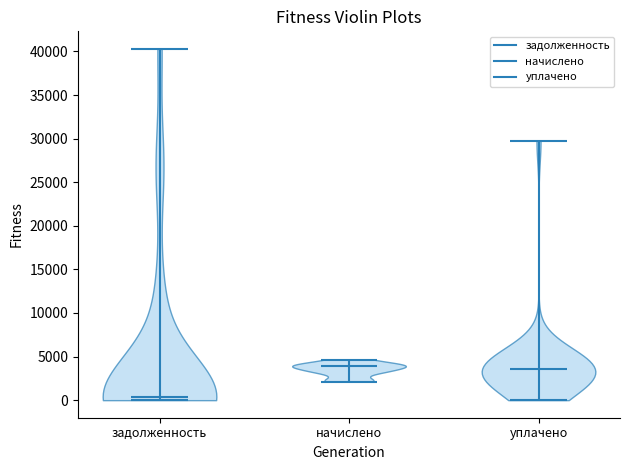

What is the highest point the violin for задолженность reaches on the y-axis? The values are not printed on the chart, so give them approximately, as read against the axis.

40500